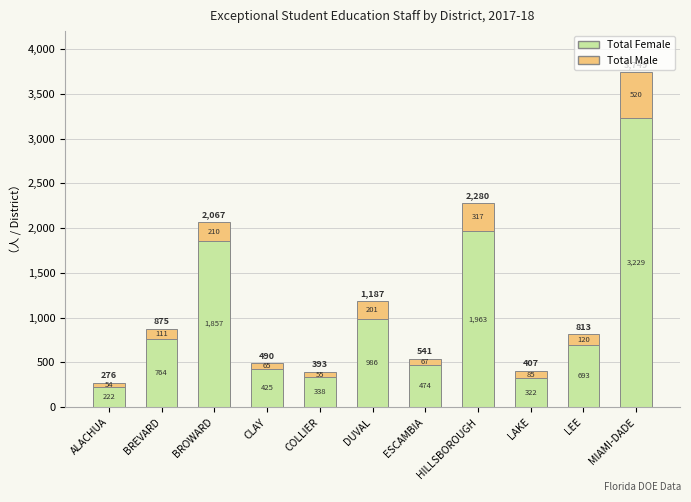

What is the difference between the second highest and second lowest values in the Total Female series?

1641